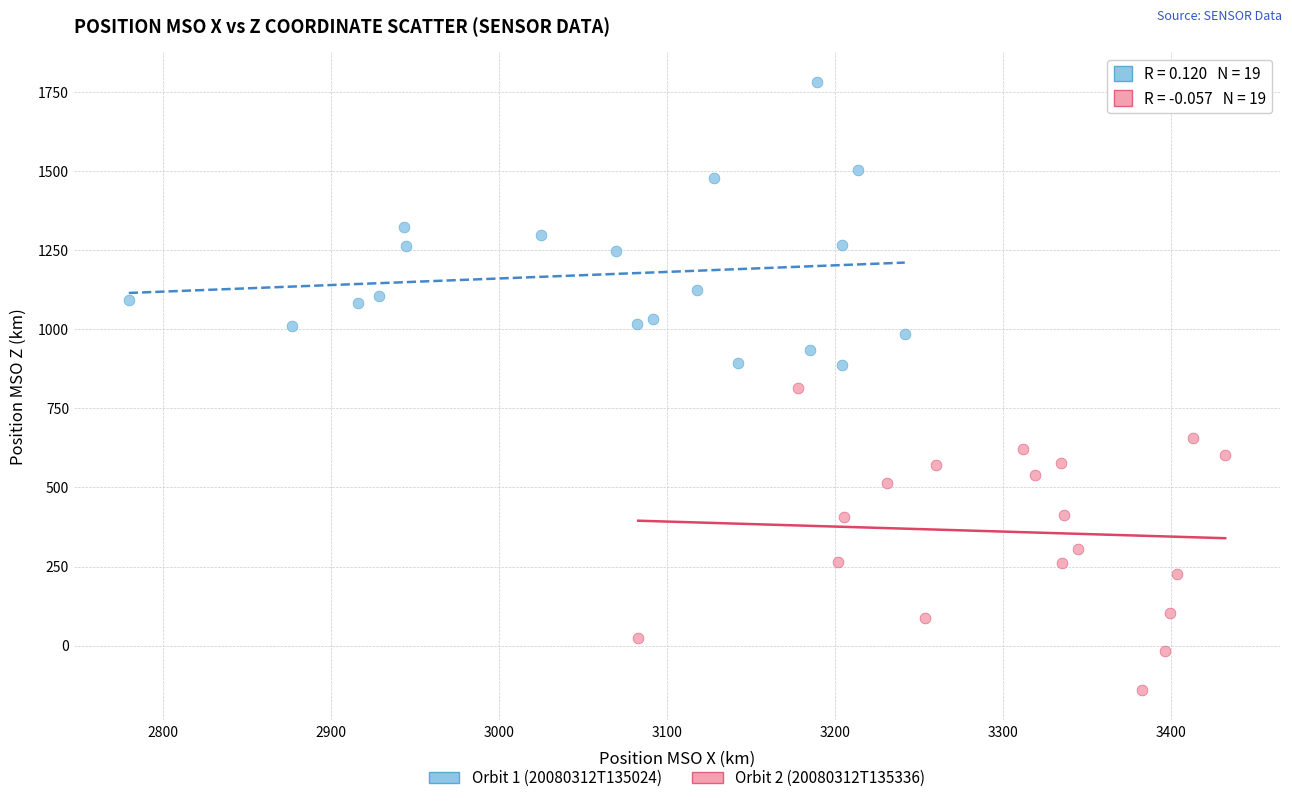

Which series reaches the minimum Y coordinate?

Orbit 2 (20080312T135336)